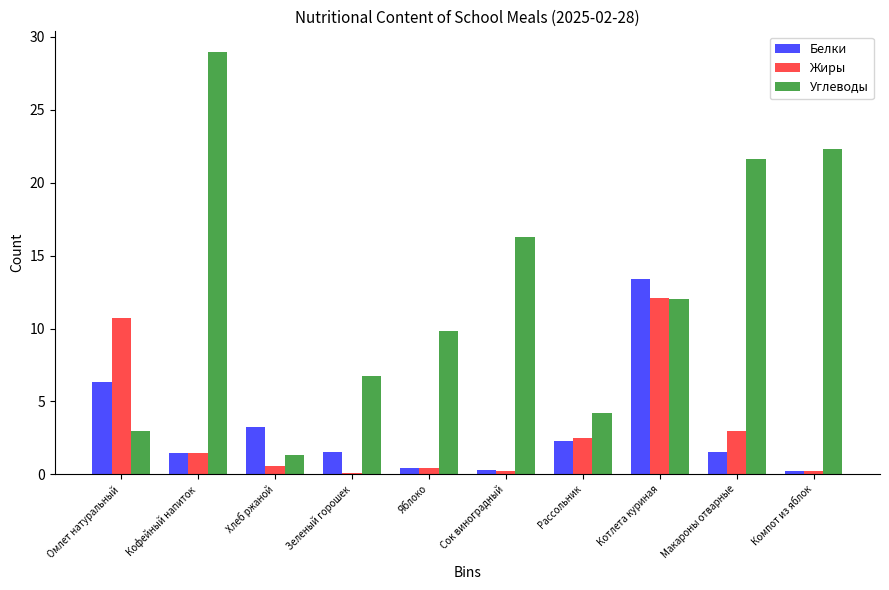

What is the total value across all series at Котлета куриная?

37.5